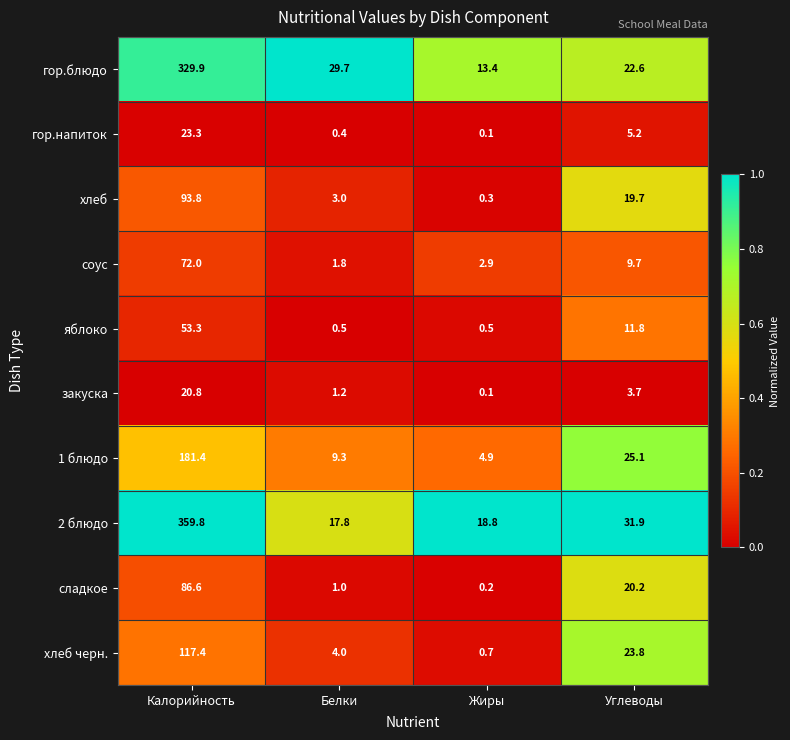

At which label is гор.напиток closest to 11?

Углеводы